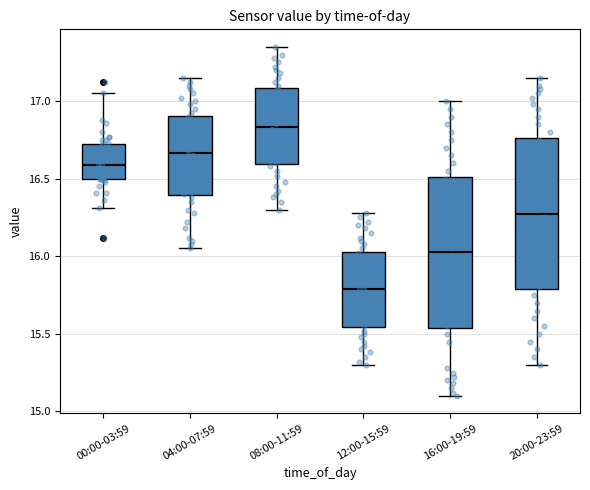

Reading left to right, transcribe this box plot: for each box, give where its median line is, the range the box spans, and where its two whiskers end, as read against the y-axis. The values are not printed on the chart, so give them approximately, as read against the axis.

00:00-03:59: median 16.60, box 16.50 to 16.70, whiskers 16.30 to 17.05
04:00-07:59: median 16.65, box 16.40 to 16.90, whiskers 16.05 to 17.15
08:00-11:59: median 16.85, box 16.60 to 17.10, whiskers 16.30 to 17.35
12:00-15:59: median 15.80, box 15.55 to 16.05, whiskers 15.30 to 16.30
16:00-19:59: median 16.05, box 15.55 to 16.50, whiskers 15.10 to 17.00
20:00-23:59: median 16.30, box 15.80 to 16.75, whiskers 15.30 to 17.15